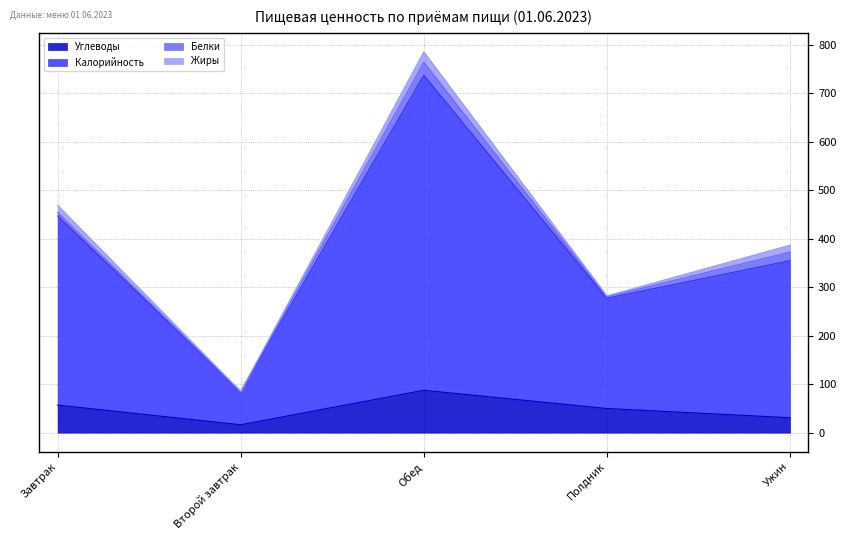

Which label corresponds to the largest value in the chart?

Обед